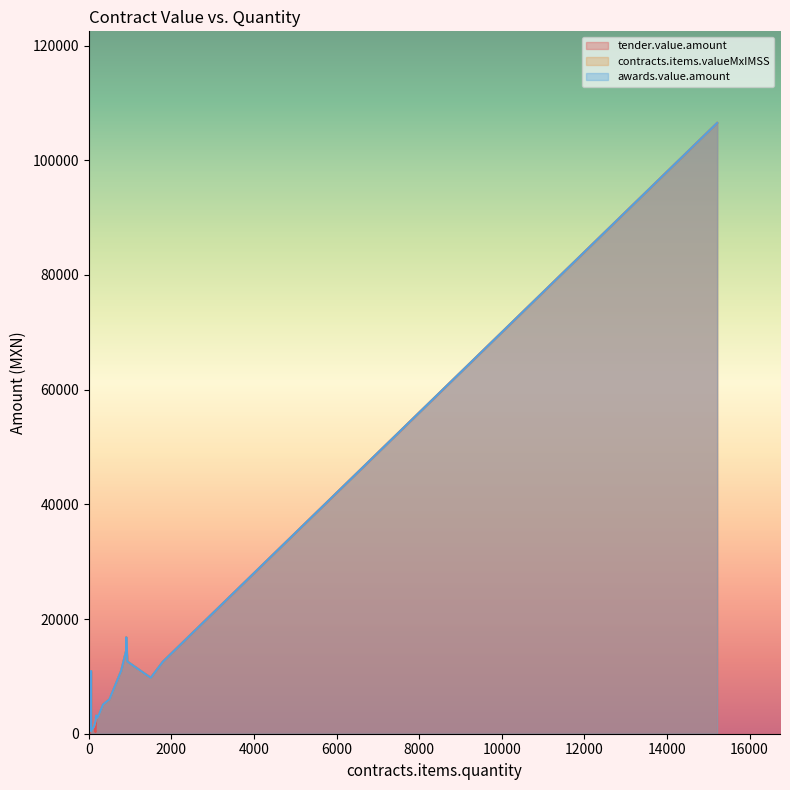

Where is the first local minimum for awards.value.amount?

213